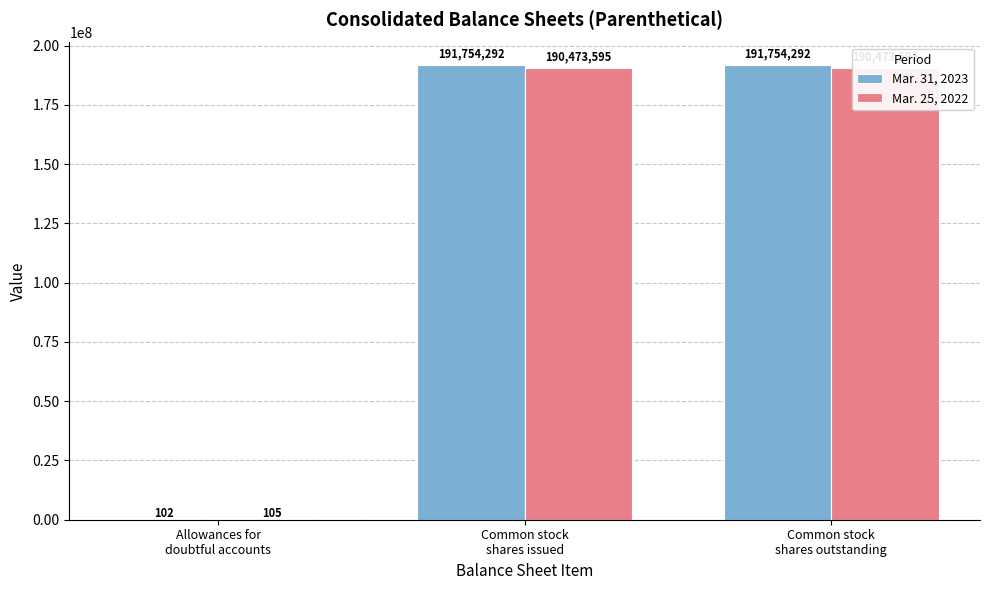

What is the difference between the second highest and minimum values in the Mar. 25, 2022 series?

190473490